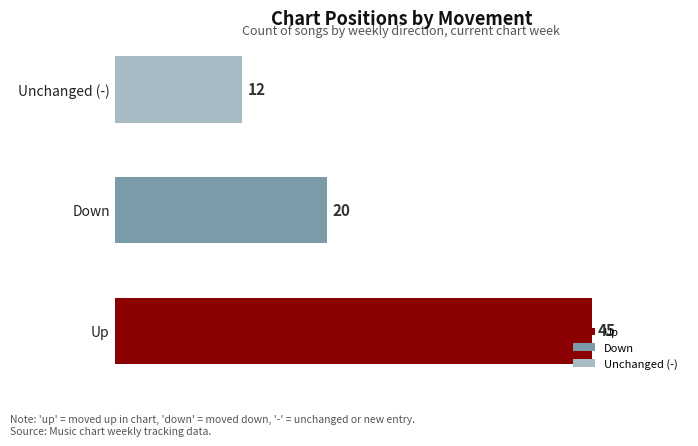

Reading right to left, list all the values displayed in this chart.

12	20	45